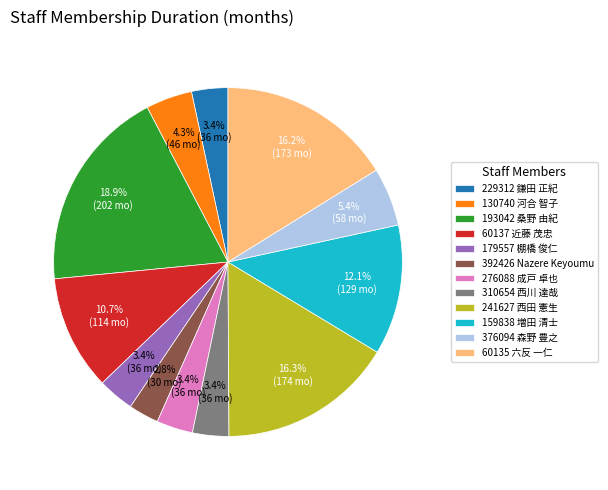

Between 392426 Nazere Keyoumu and 60137 近藤 茂忠, which is larger?

60137 近藤 茂忠